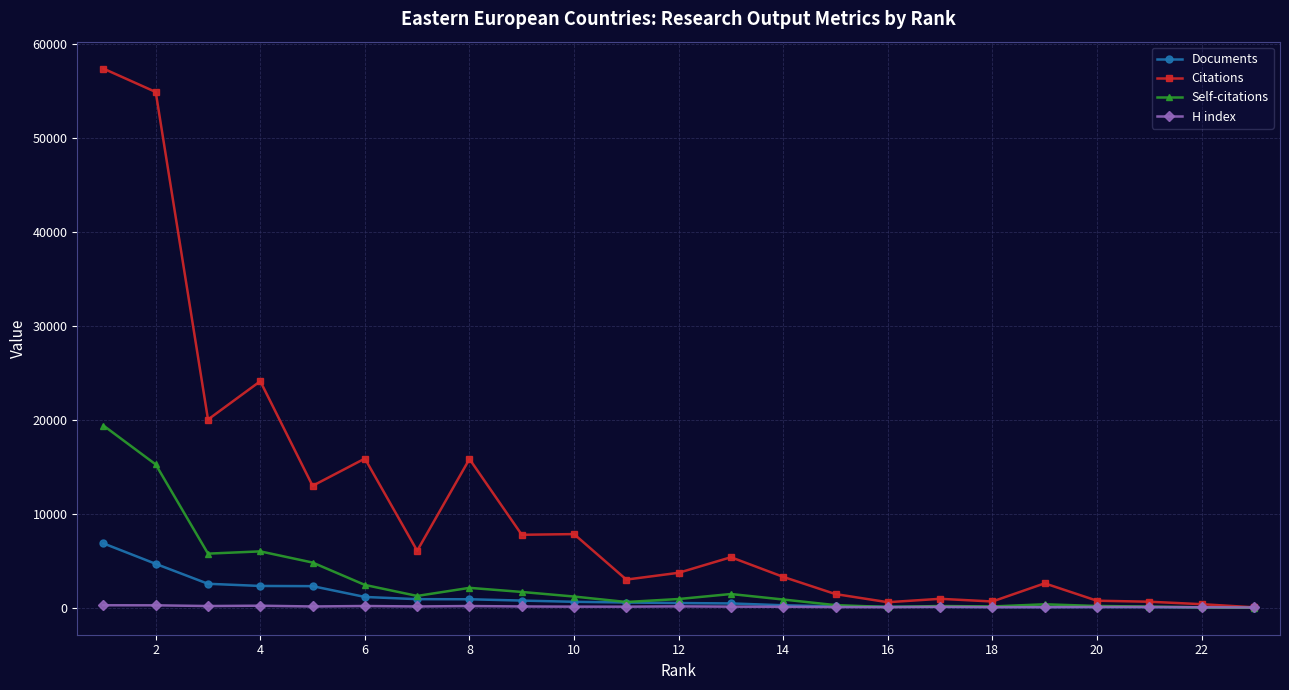

Which series has the largest range (max minus min)?

Citations